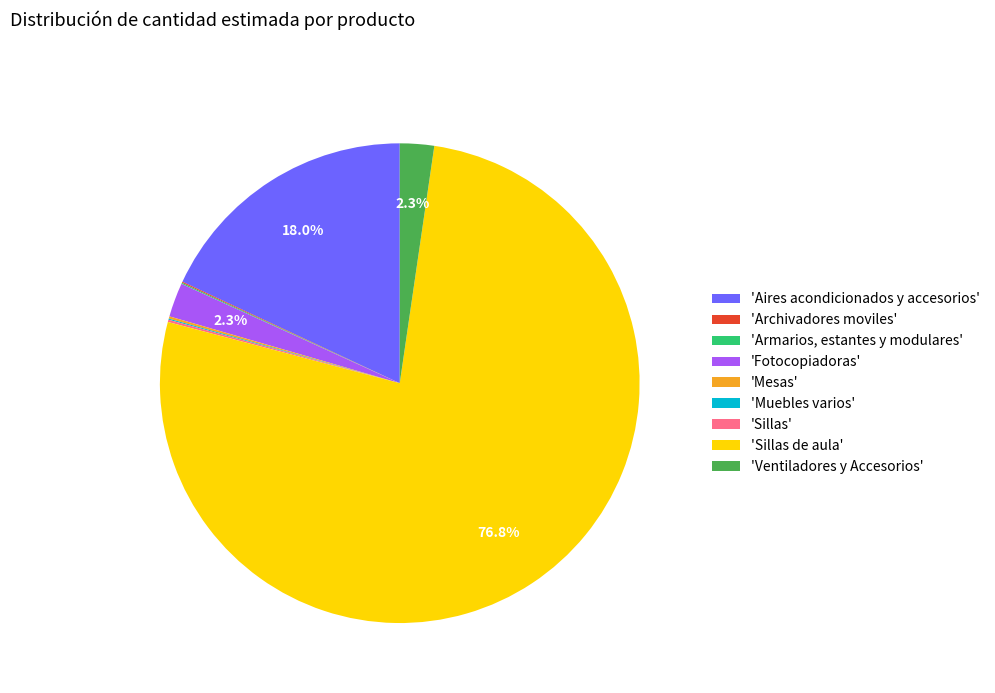

Is there a majority slice in this chart?

Yes